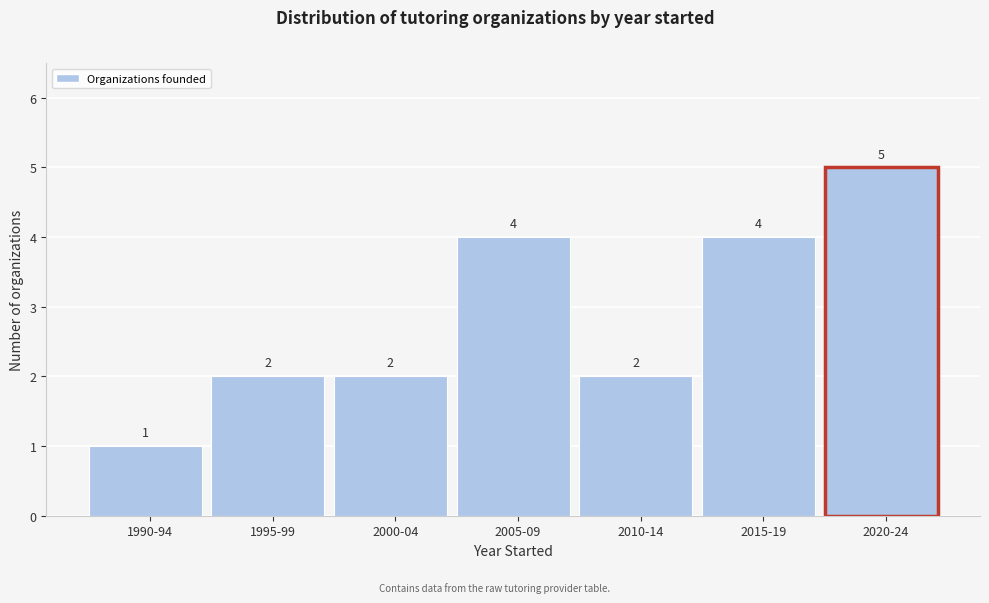

Reading right to left, what are all the values shown in this chart?

2020-24=5	2015-19=4	2010-14=2	2005-09=4	2000-04=2	1995-99=2	1990-94=1